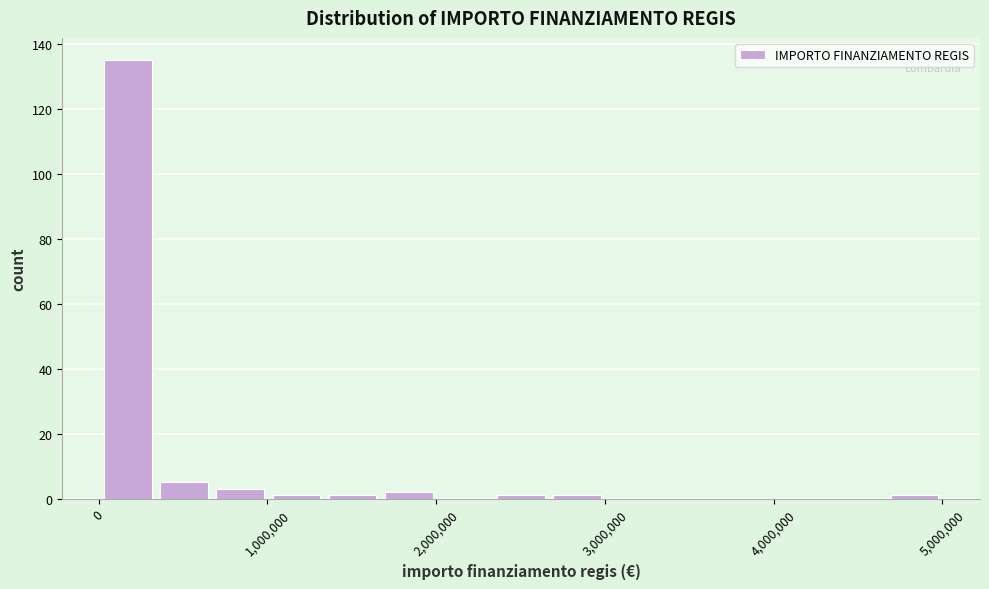

Around what value on the x-axis is the tallest bar? Give the approximate position of its centre, as read against the axis.

200000